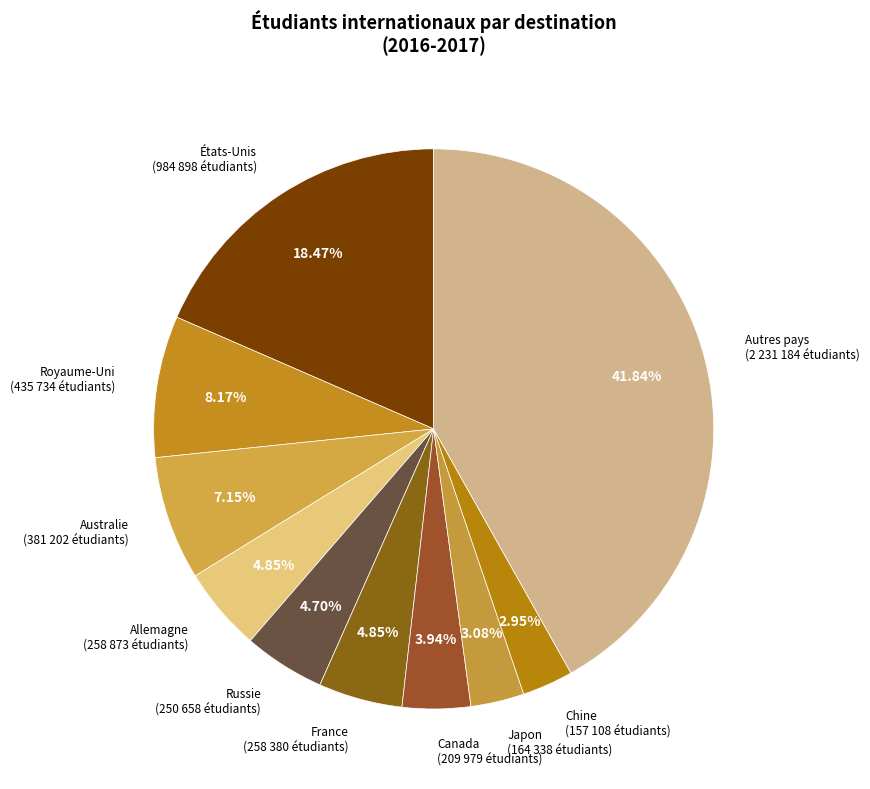

What percentage is NOT represented by Russie?

95.3%